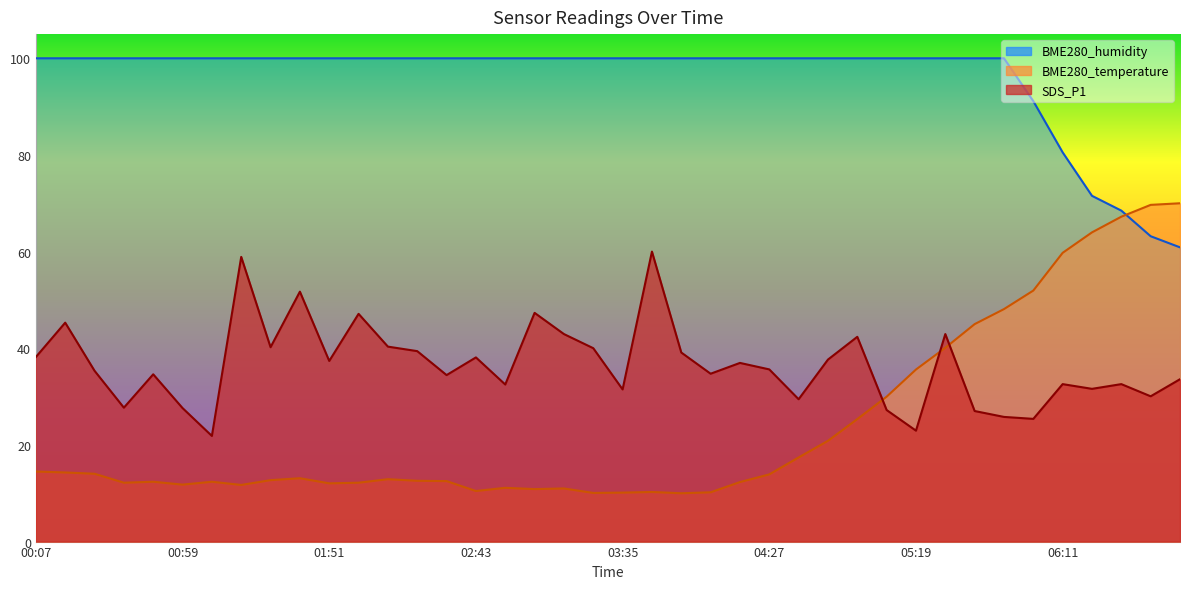

Where does the SDS_P1 series first go above 35?

00:07